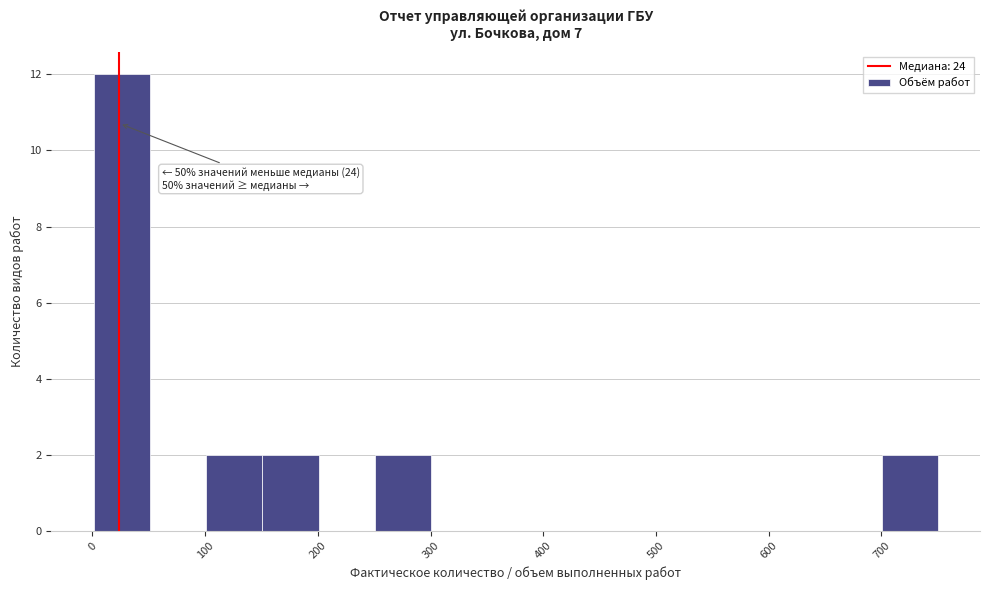

Over which range of the x-axis is the bar tallest?

0 to 50